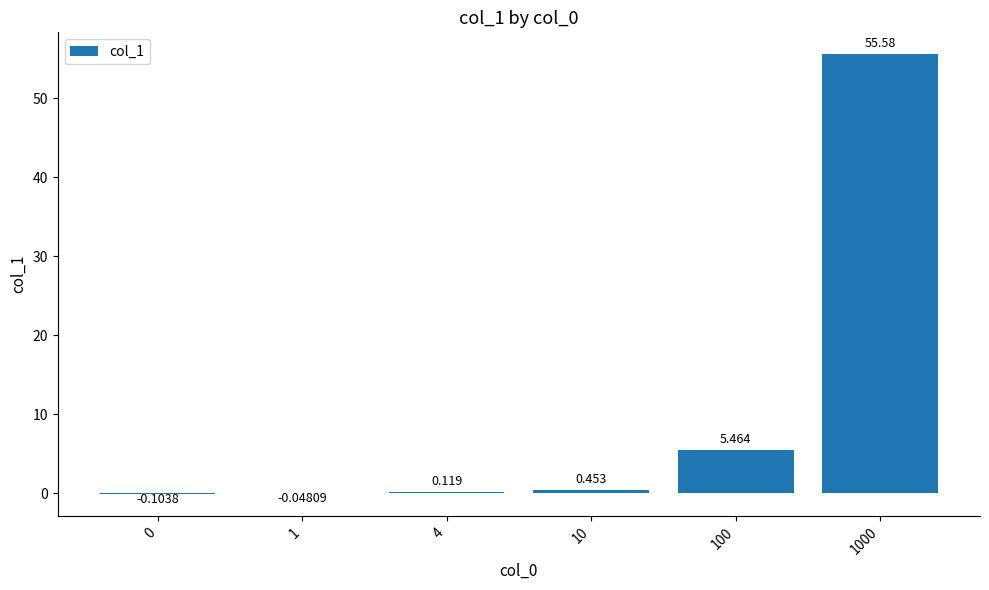

What is the difference between the maximum and second lowest values?

55.6